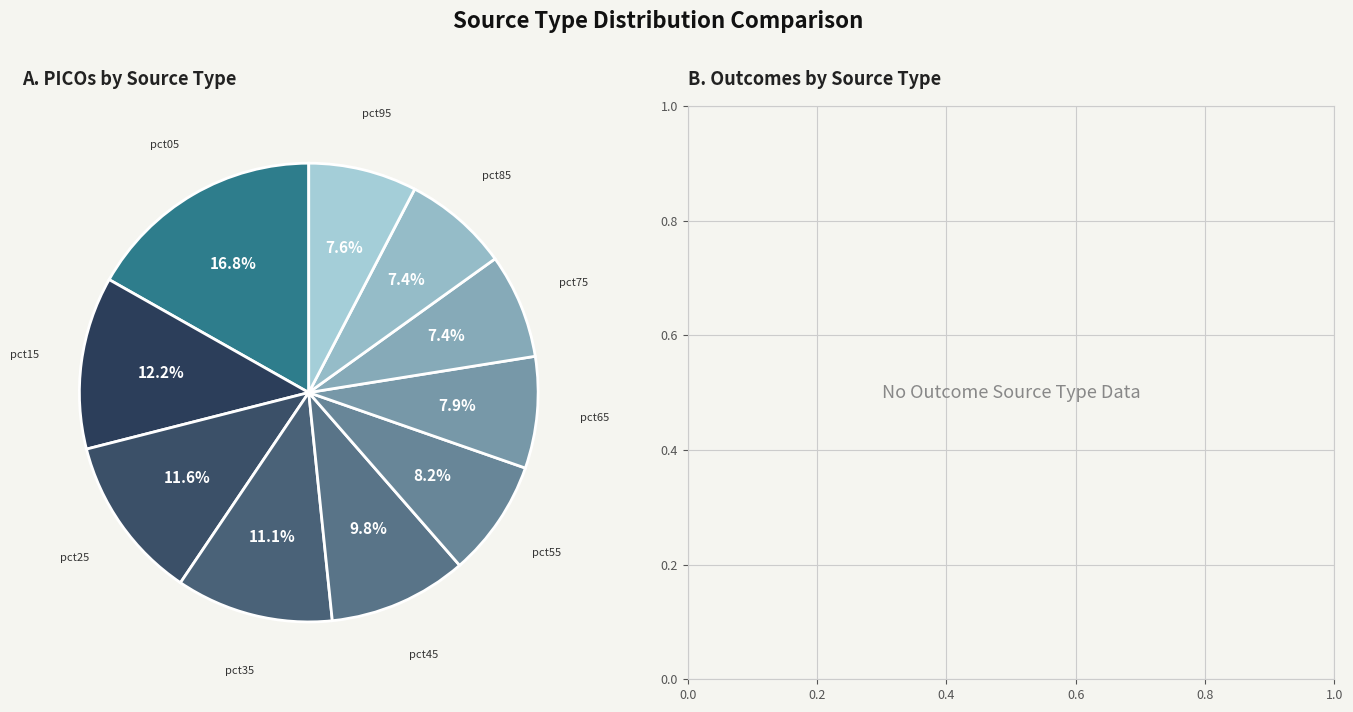

Approximately how many times larger is the value at pct55 compared to pct05?

0.5